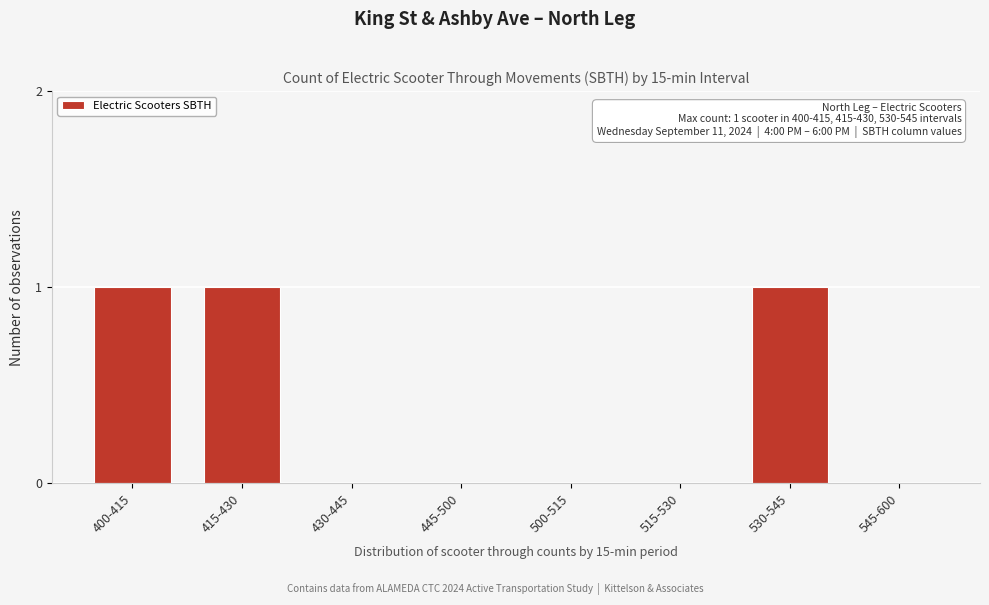

Reading left to right, list all the values displayed in this chart.

400-415=1	415-430=1	430-445=0	445-500=0	500-515=0	515-530=0	530-545=1	545-600=0